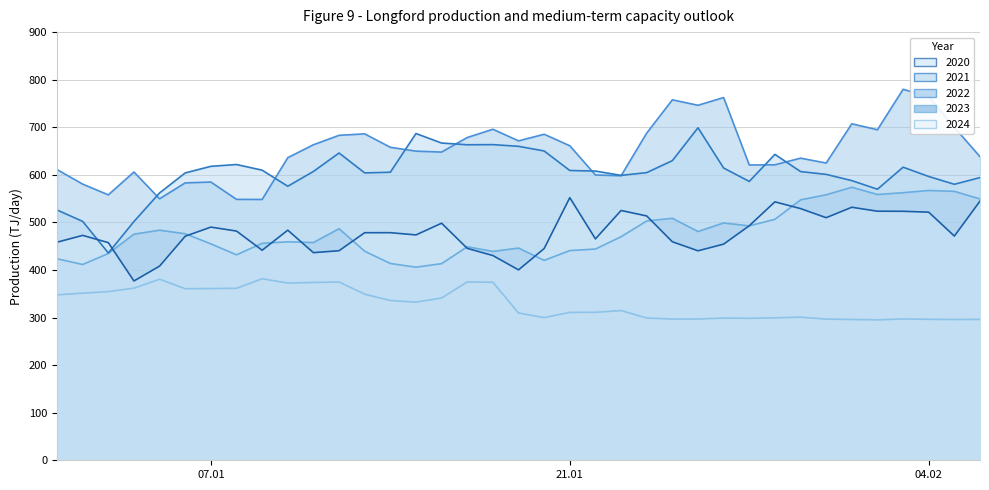

At 2020-01-13, list the series in order from smallest to largest.

2024, 2023, 2020, 2021, 2022